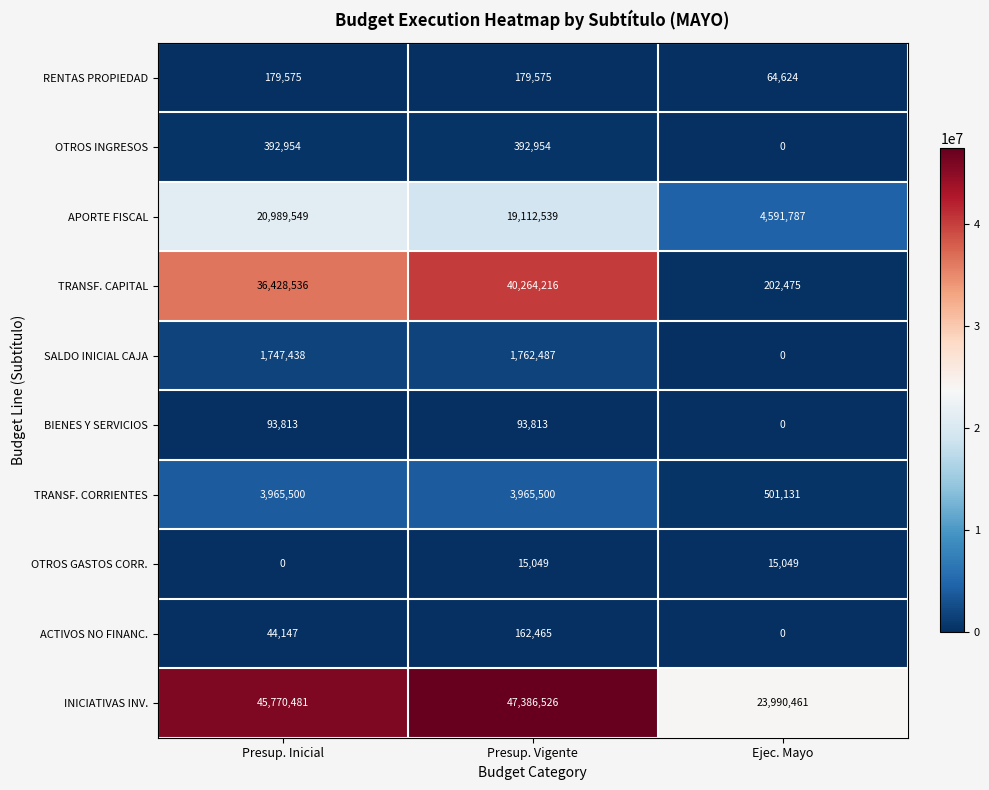

What is the sum of all ACTIVOS NO FINANC. values?

206612